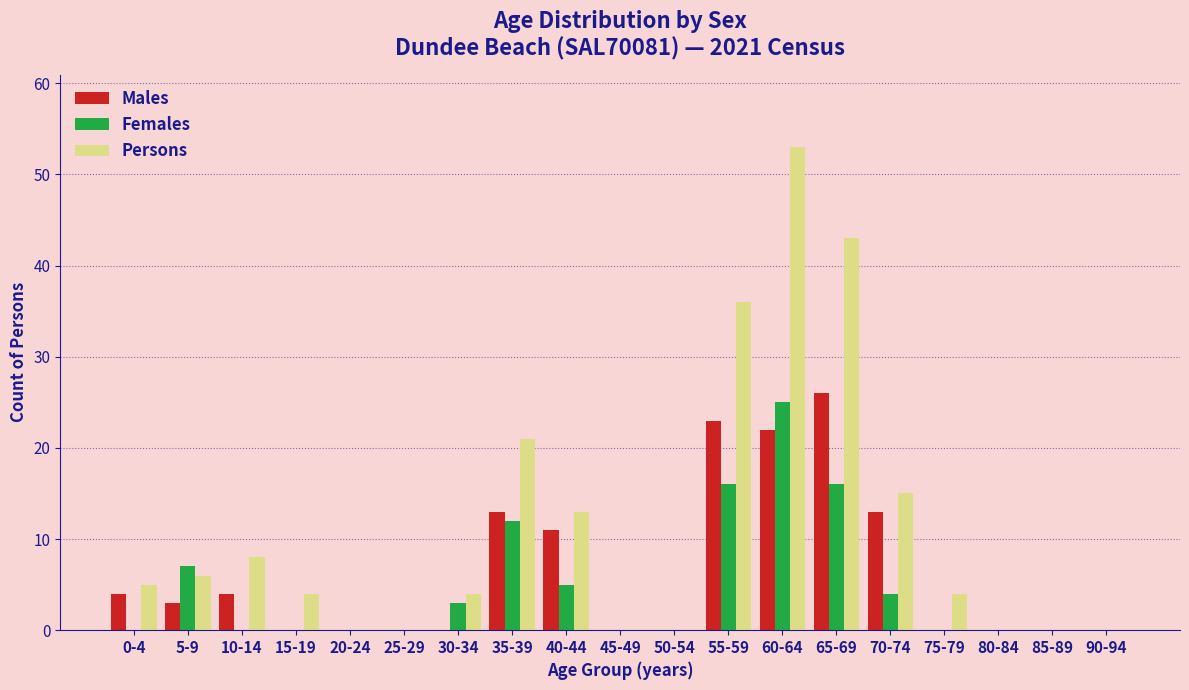

What is the sum of all Males values?

119